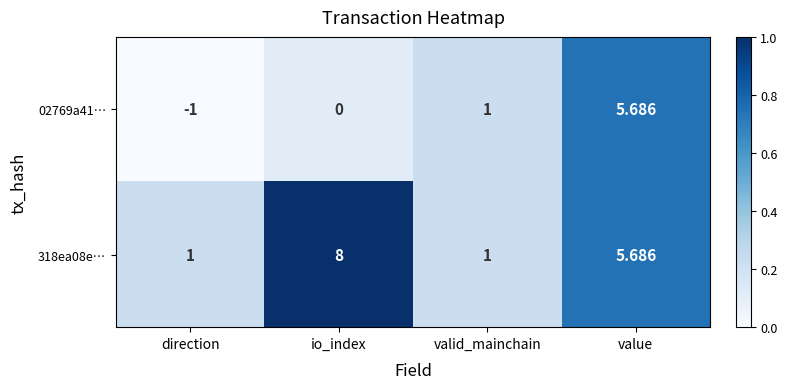

Rank the series by their maximum value, from lowest to highest.

02769a41…, 318ea08e…